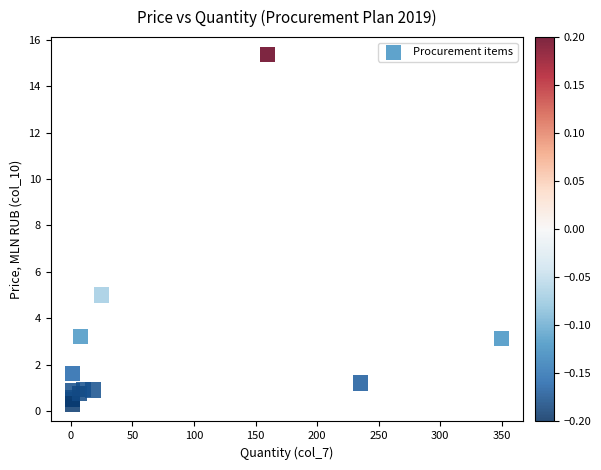

What Y value in the scatter plot is closest to 7?

5.0